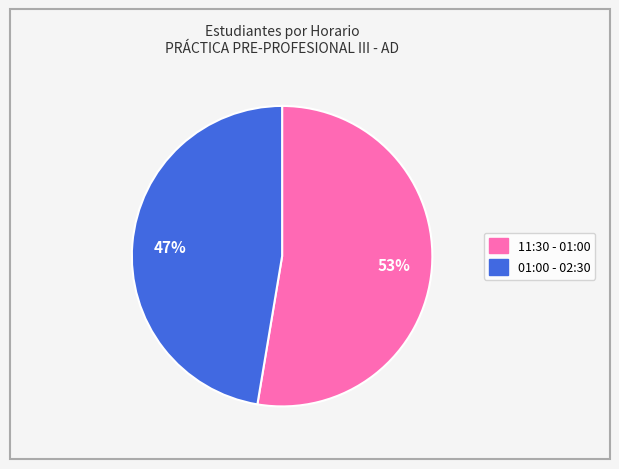

The 01:00 - 02:30 slice represents 35% of the pie. True or false?

False